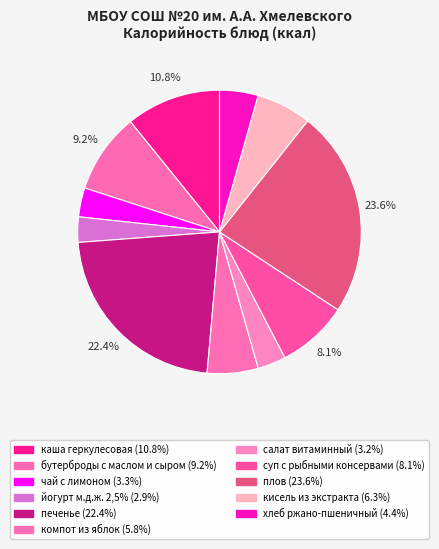

Is there a majority slice in this chart?

No